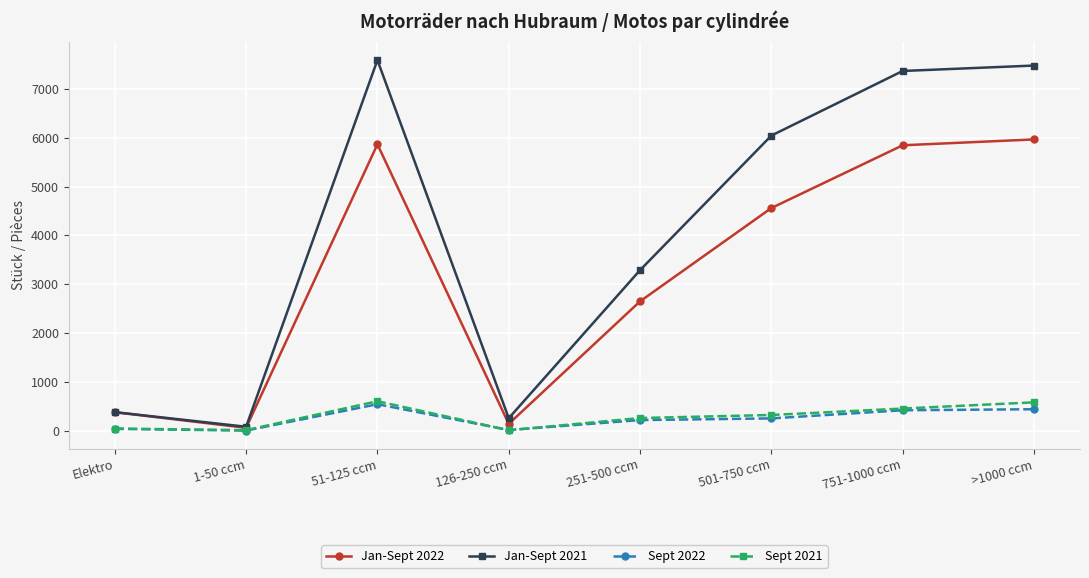

What is the greatest value displayed?

7592